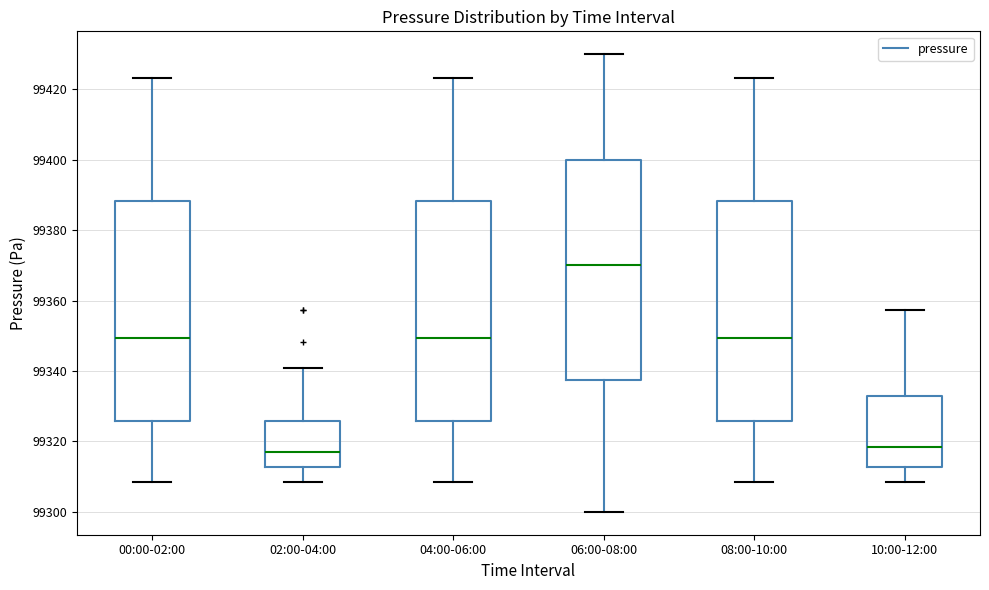

Where does the lower whisker of the box for 06:00-08:00 end on the y-axis? The values are not printed on the chart, so give them approximately, as read against the axis.

99300